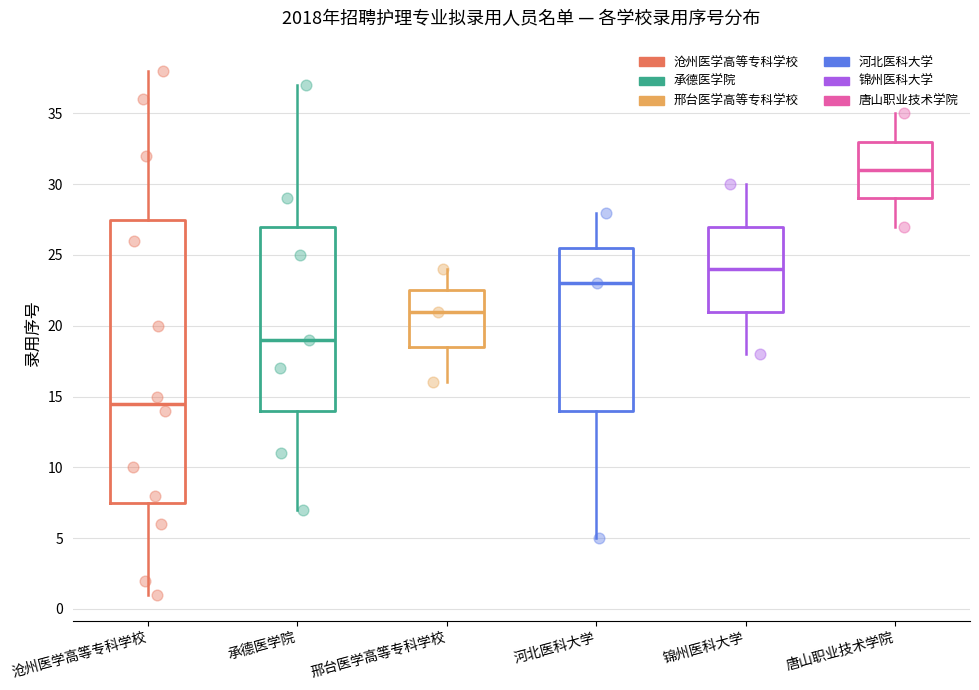

Where does the lower whisker of the box for 锦州医科大学 end on the y-axis? The values are not printed on the chart, so give them approximately, as read against the axis.

18.0